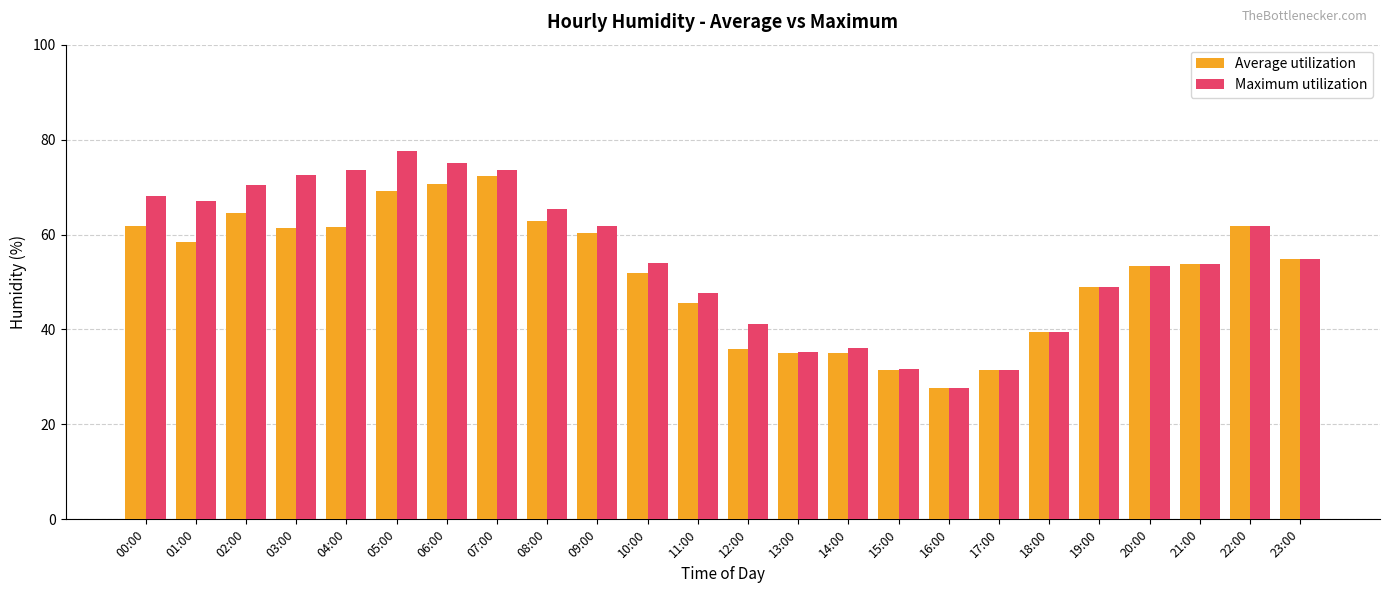

Is the value of Average utilization at 05:00 greater than the value of Maximum utilization at 08:00?

Yes